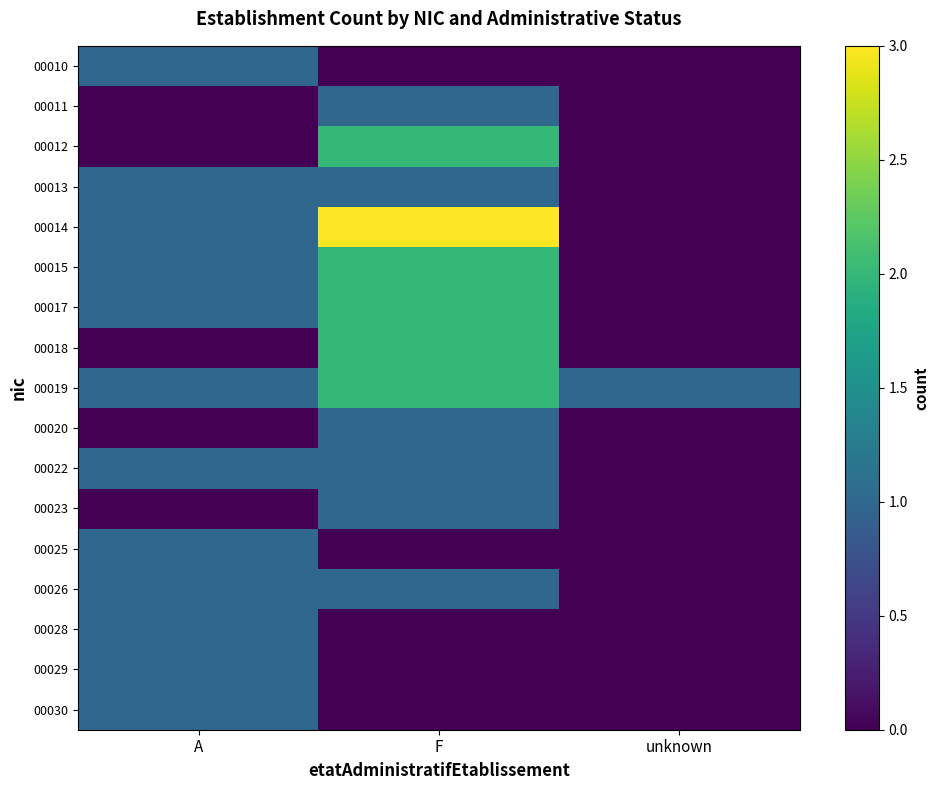

Rank the series at A from lowest to highest value.

00011, 00012, 00018, 00020, 00023, 00010, 00013, 00014, 00015, 00017, 00019, 00022, 00025, 00026, 00028, 00029, 00030